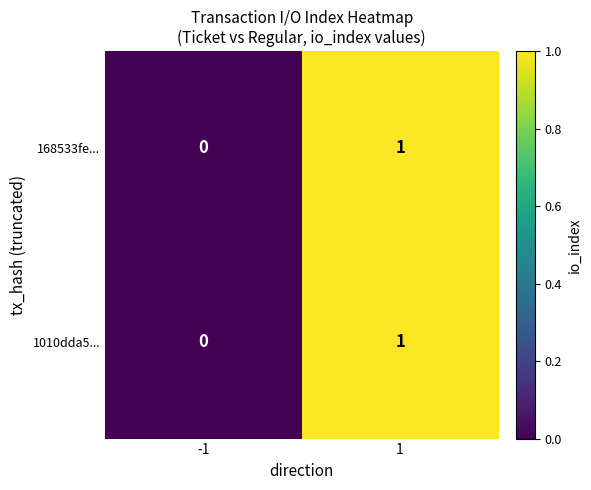

Count the number of categories in the chart.

2